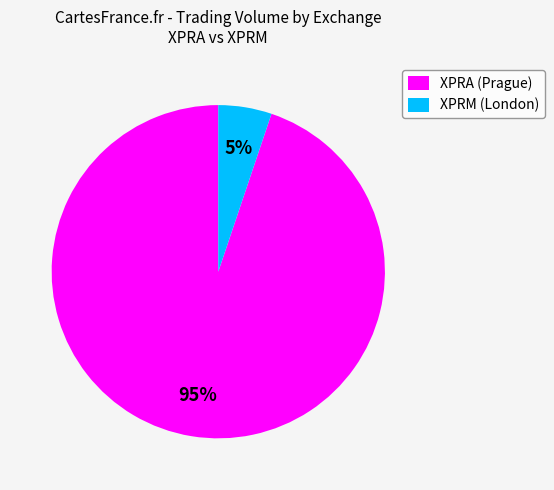

Between XPRA (Prague) and XPRM (London), which is larger?

XPRA (Prague)